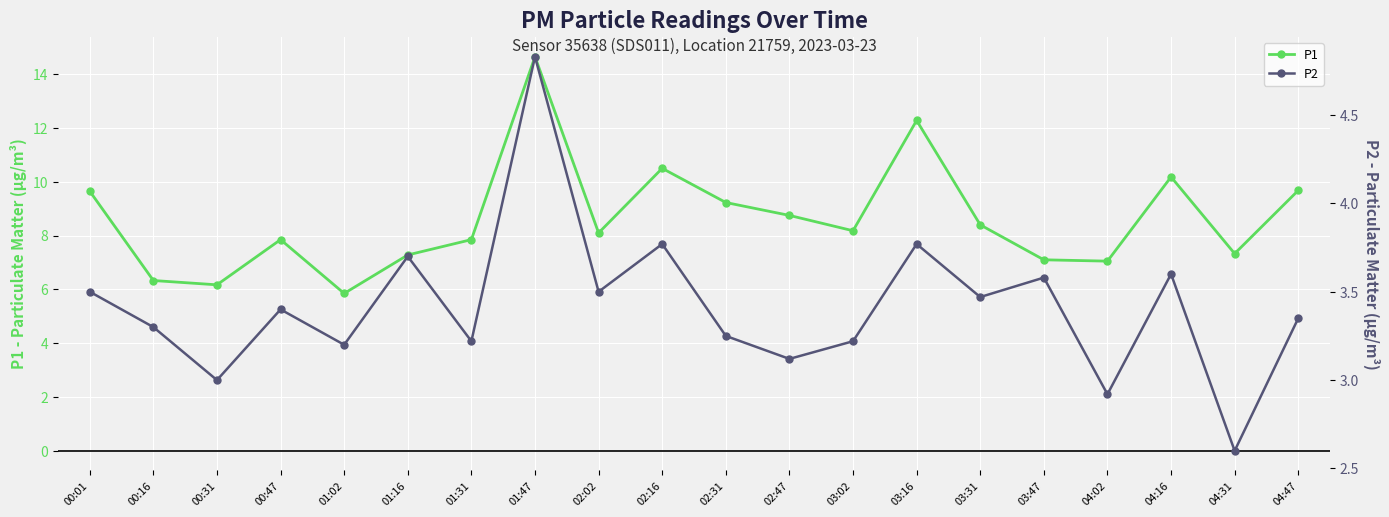

In P1, how many points are higher than both neighbors (excluding endpoints)?

5